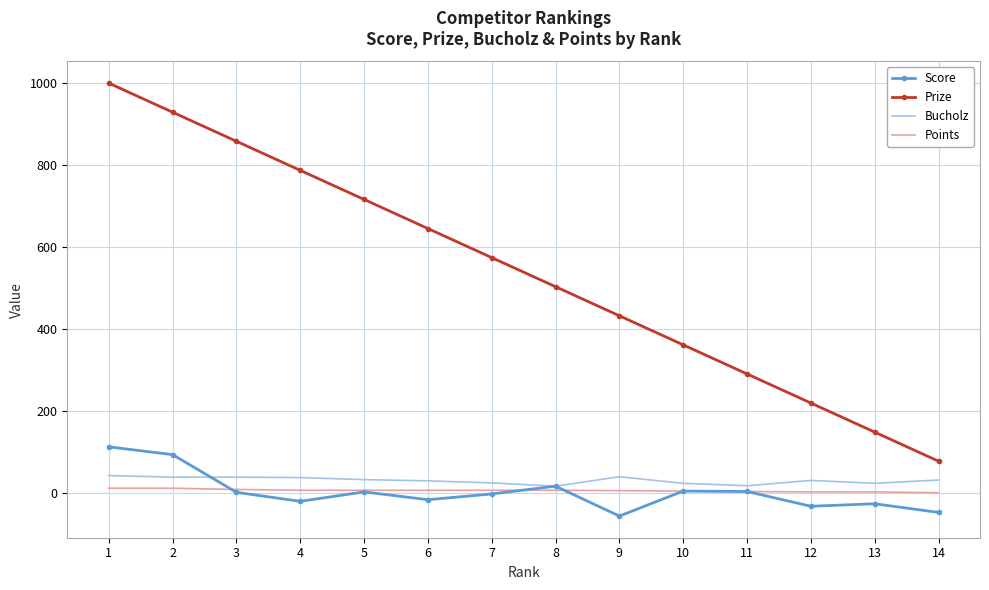

Rank the series by their maximum value, from lowest to highest.

Points, Bucholz, Score, Prize